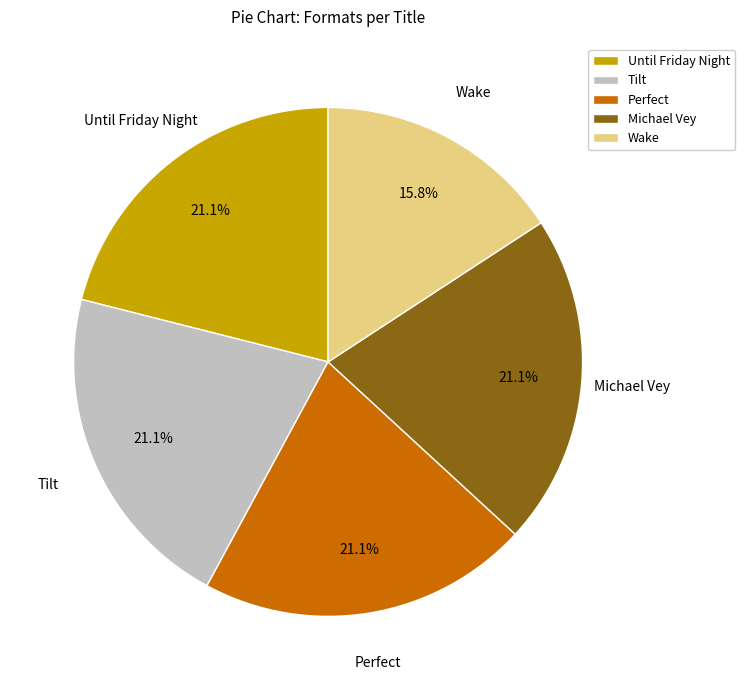

Which category has the smallest portion of the pie?

Wake